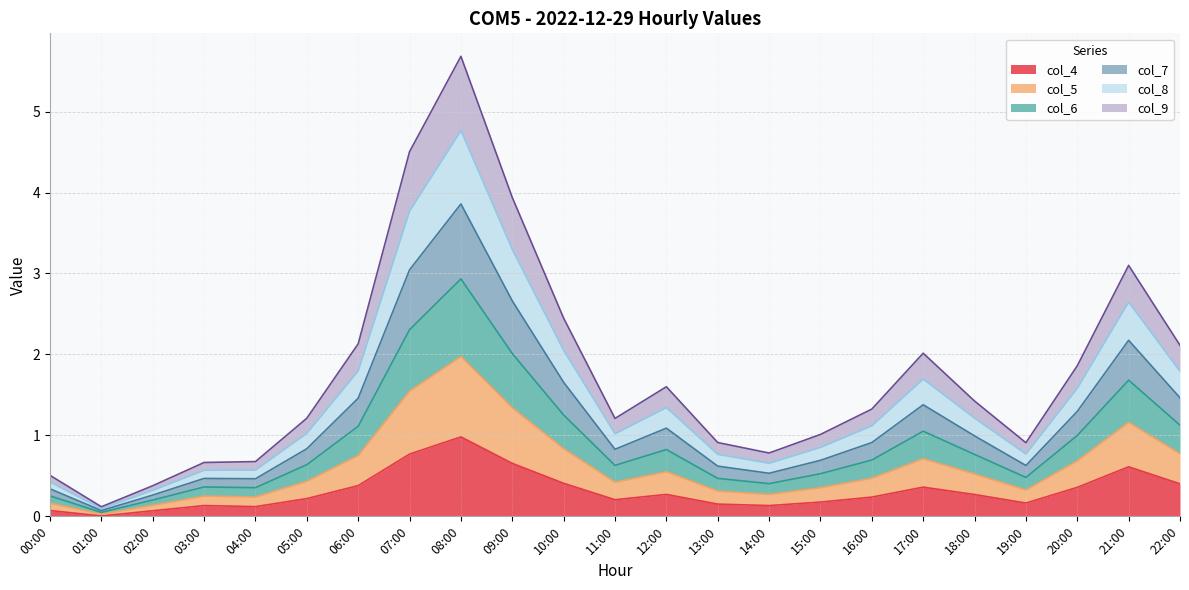

At which label does col_4 reach its peak?

08:00